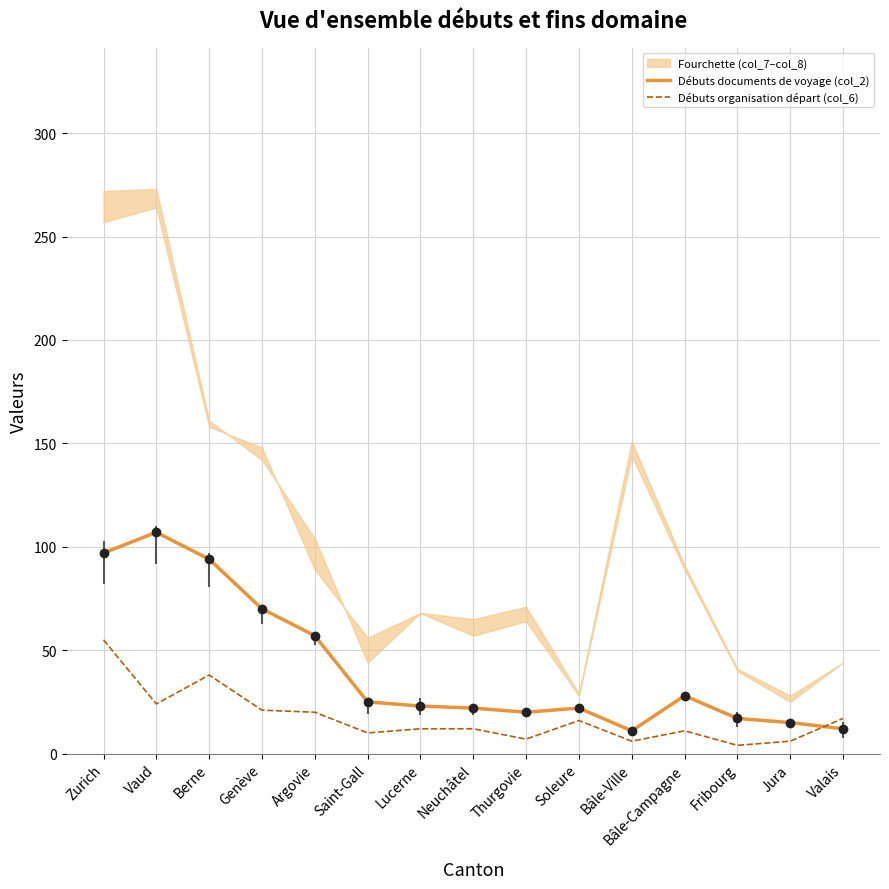

The value of Débuts documents de voyage (col_2) at Saint-Gall is 25. True or false?

True